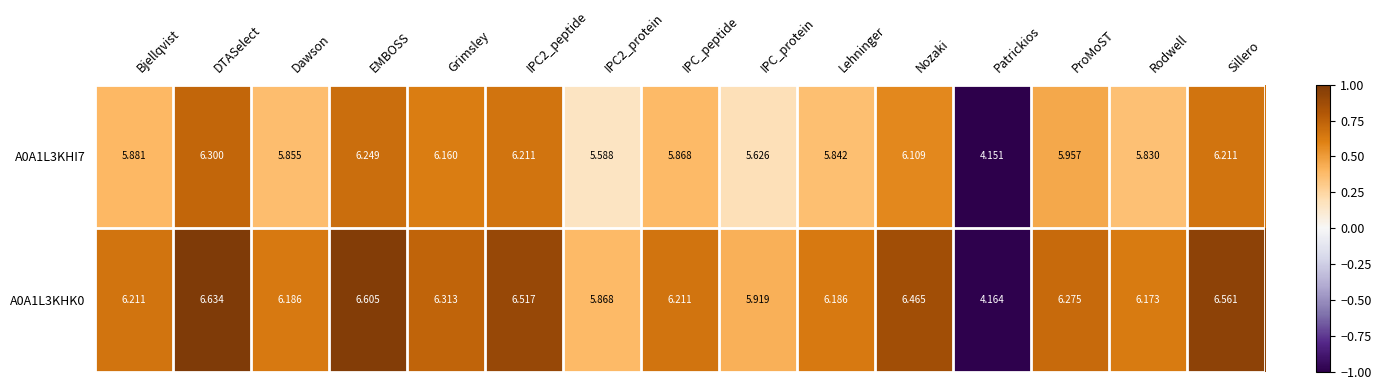

Count the number of data series in this chart.

2